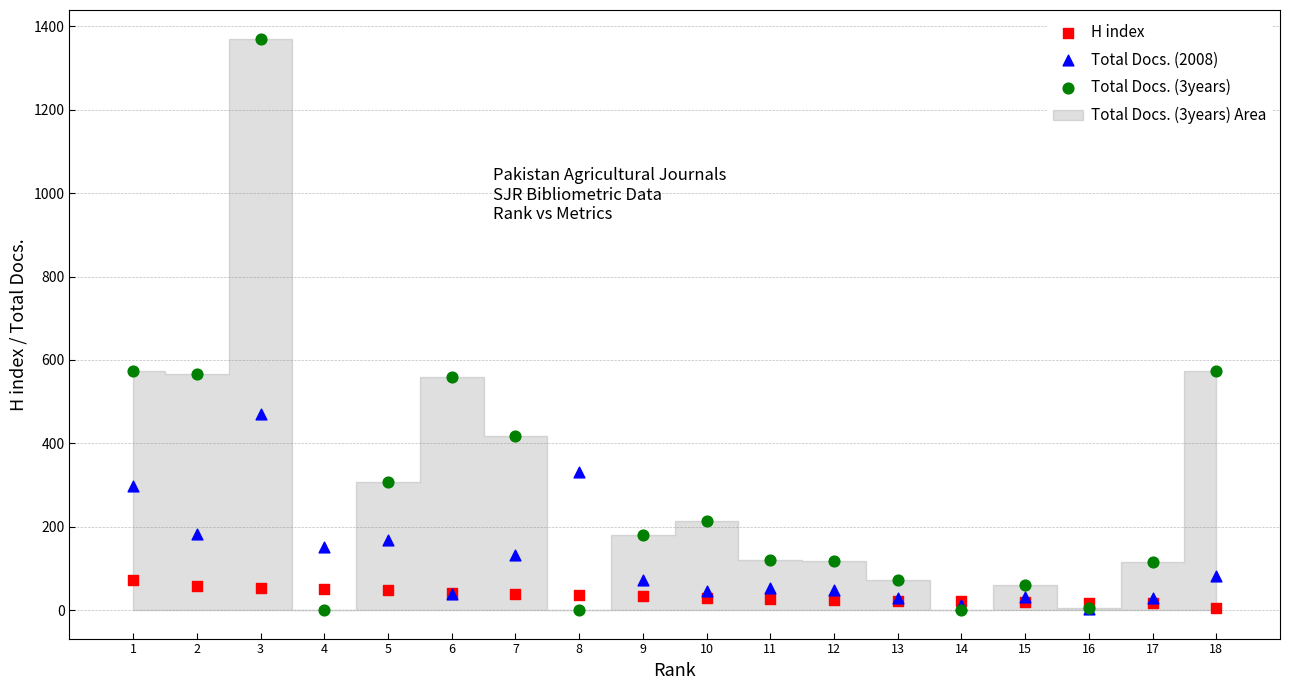

In the Total Docs. (2008) series, what Y value is closest to 236?

183